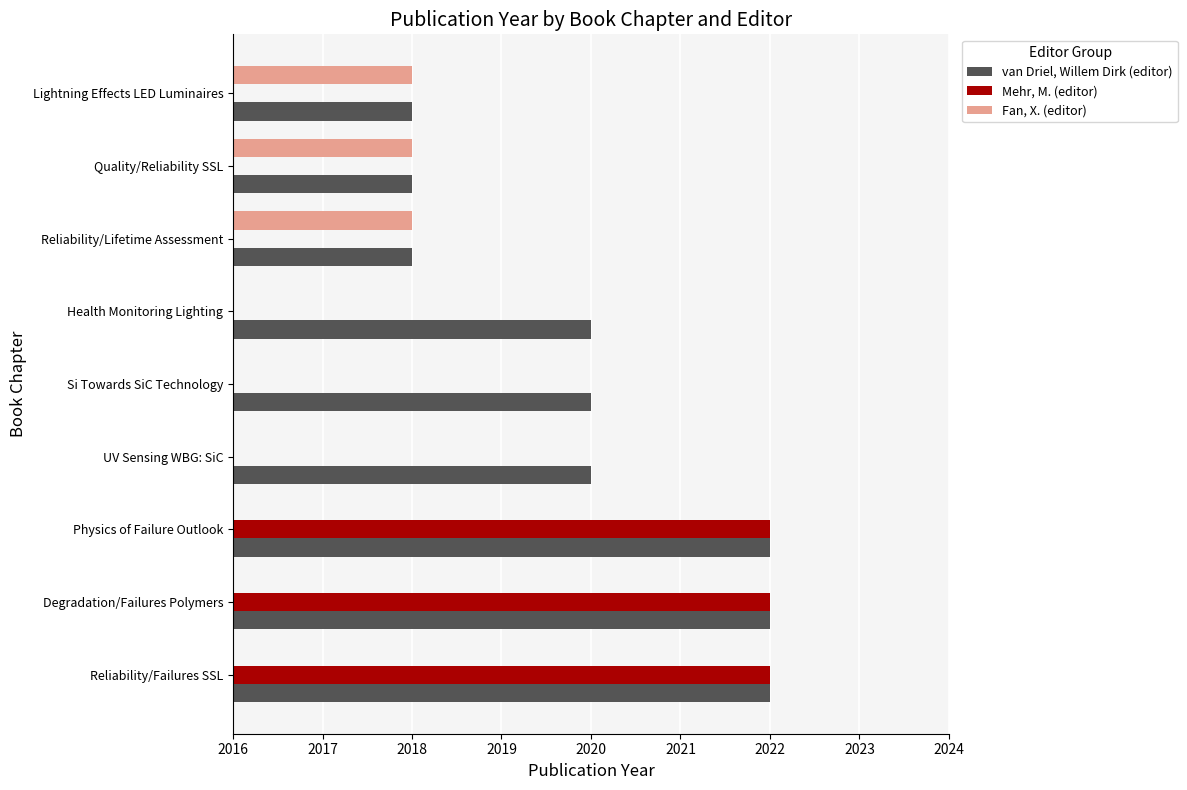

What is the sum of all van Driel, Willem Dirk (editor) values?

18180